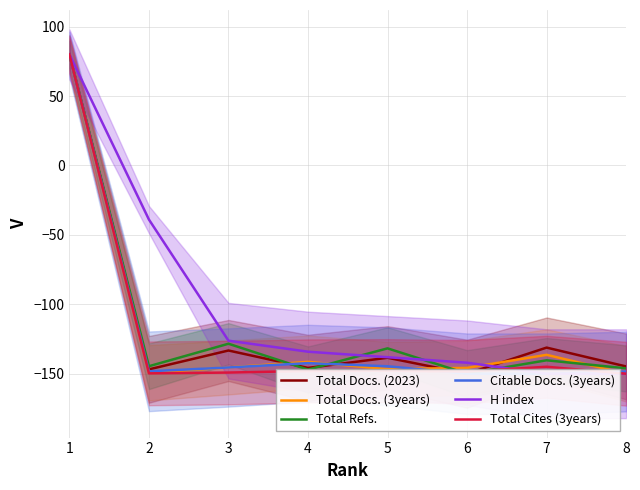

Reading left to right, transcribe all the data shown in this chart.

Total Docs. (2023): 80.0	-146.9	-133.3	-145.8	-138.5	-150.0	-131.2	-144.8
Total Docs. (3years): 80.0	-149.3	-145.5	-141.4	-146.7	-145.8	-136.4	-150.0
Total Refs.: 80.0	-144.6	-128.4	-147.0	-131.7	-150.0	-140.3	-146.1
Citable Docs. (3years): 80.0	-148.3	-145.5	-142.4	-144.6	-150.0	-150.0	-148.4
H index: 80.0	-39.0	-126.2	-134.1	-138.1	-142.1	-150.0	-150.0
Total Cites (3years): 80.0	-149.7	-149.2	-148.0	-147.8	-148.5	-145.0	-150.0